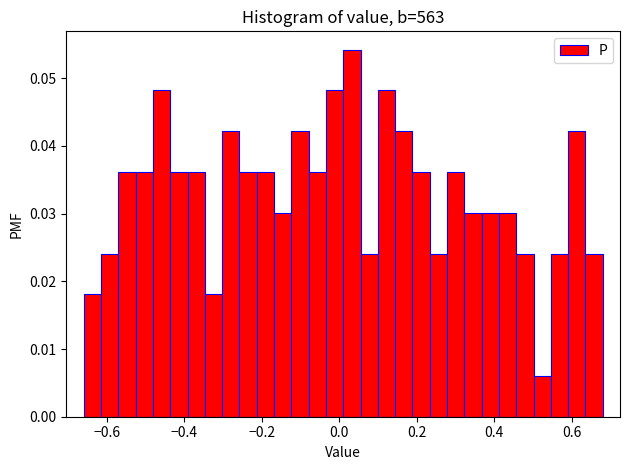

Read against the x-axis, roughly where is the centre of the tallest bar?

0.04